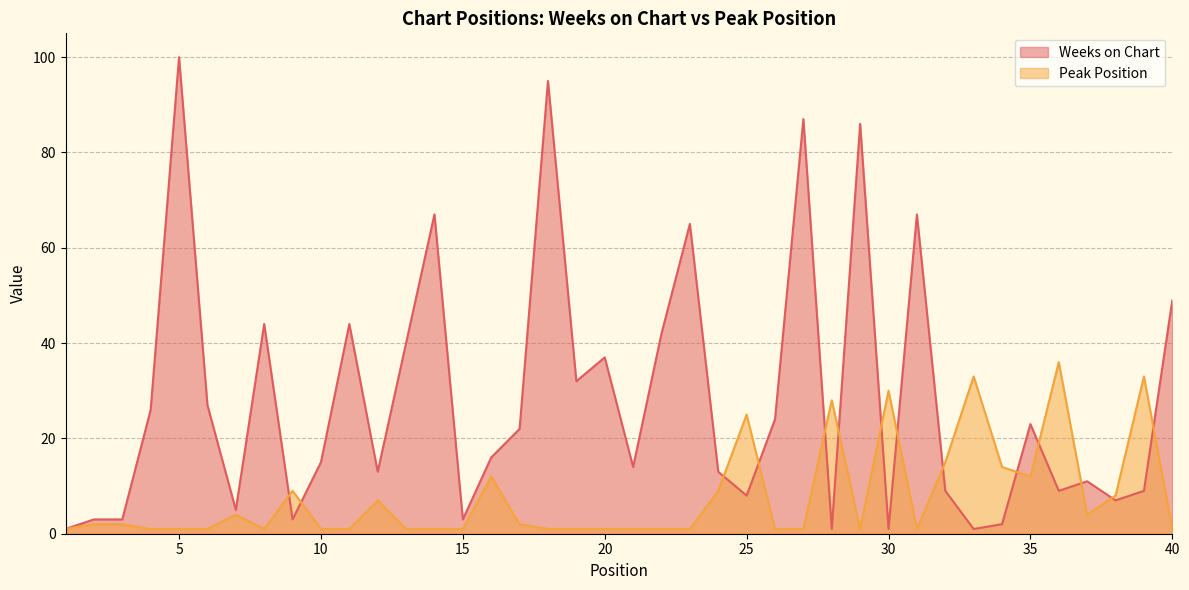

Reading left to right, what are all the values shown in this chart?

Weeks on Chart: 1=1	2=3	3=3	4=26	5=100	6=27	7=5	8=44	9=3	10=15	11=44	12=13	13=40	14=67	15=3	16=16	17=22	18=95	19=32	20=37	21=14	22=42	23=65	24=13	25=8	26=24	27=87	28=1	29=86	30=1	31=67	32=9	33=1	34=2	35=23	36=9	37=11	38=7	39=9	40=49
Peak Position: 1=1	2=2	3=2	4=1	5=1	6=1	7=4	8=1	9=9	10=1	11=1	12=7	13=1	14=1	15=1	16=12	17=2	18=1	19=1	20=1	21=1	22=1	23=1	24=9	25=25	26=1	27=1	28=28	29=1	30=30	31=1	32=15	33=33	34=14	35=12	36=36	37=4	38=8	39=33	40=1